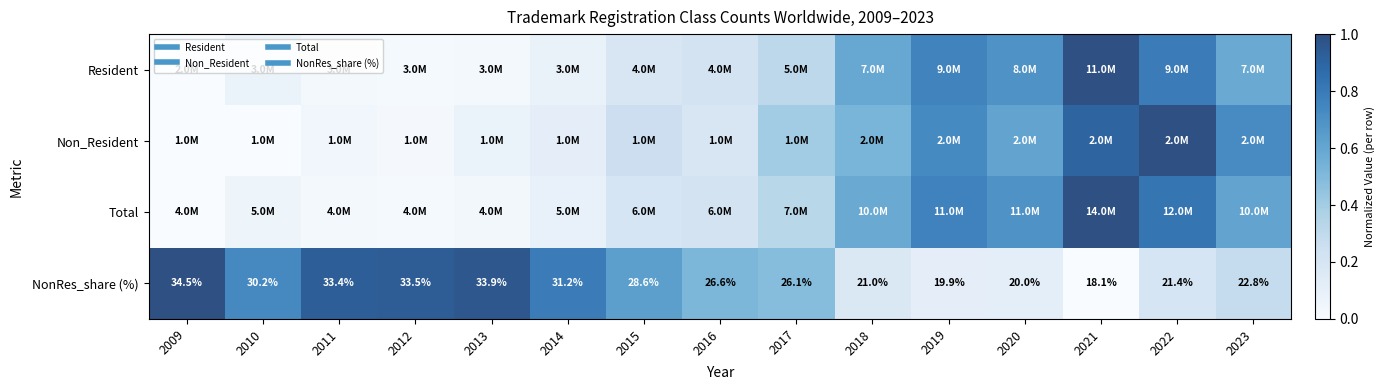

At 2018, list the series in order from largest to smallest.

Resident, Total, Non_Resident, NonRes_share (%)